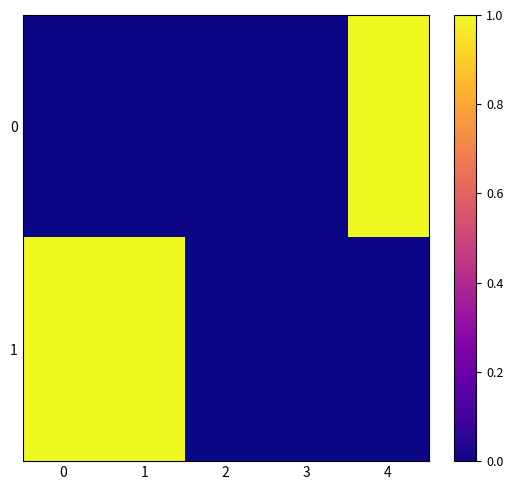

At how many categories does at least one series exceed 0?

3